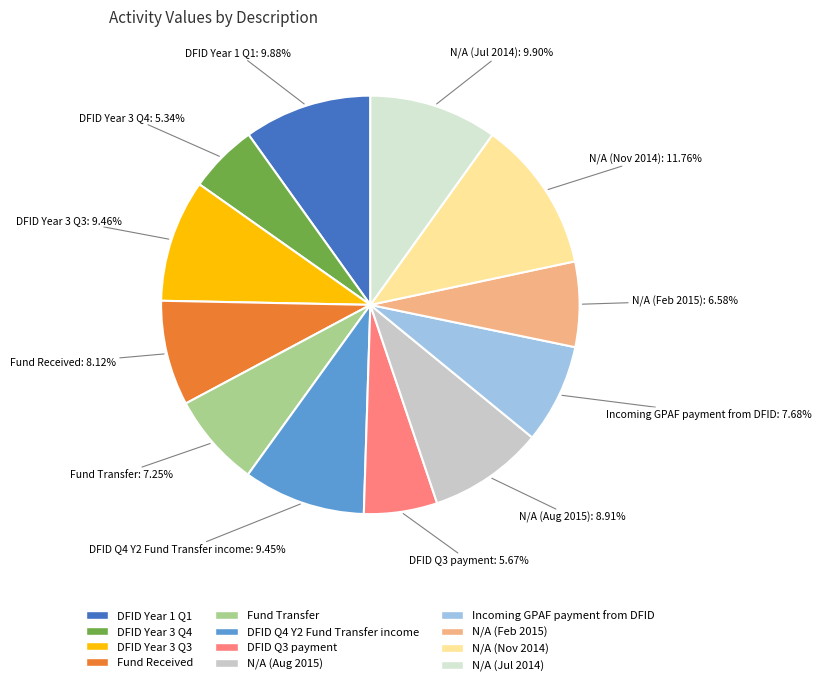

How many segments does this pie chart have?

12